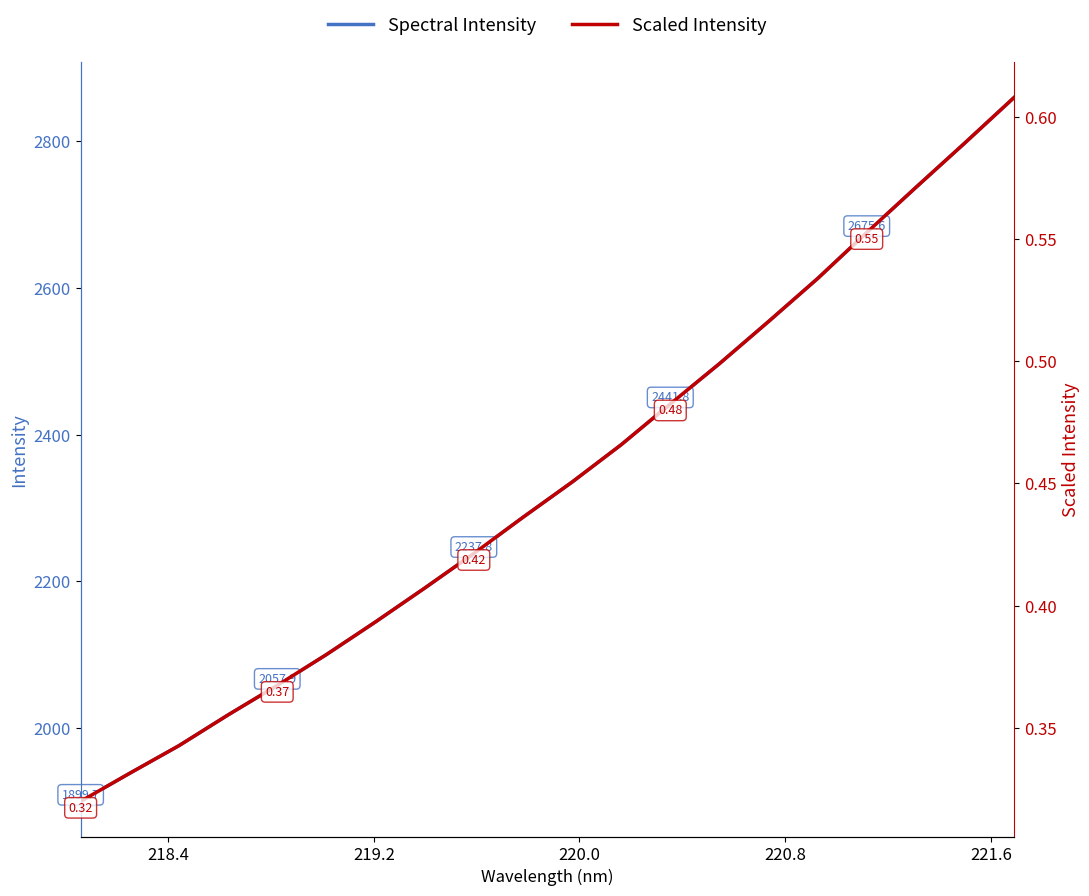

What is the highest value of the Scaled Intensity series?

0.6